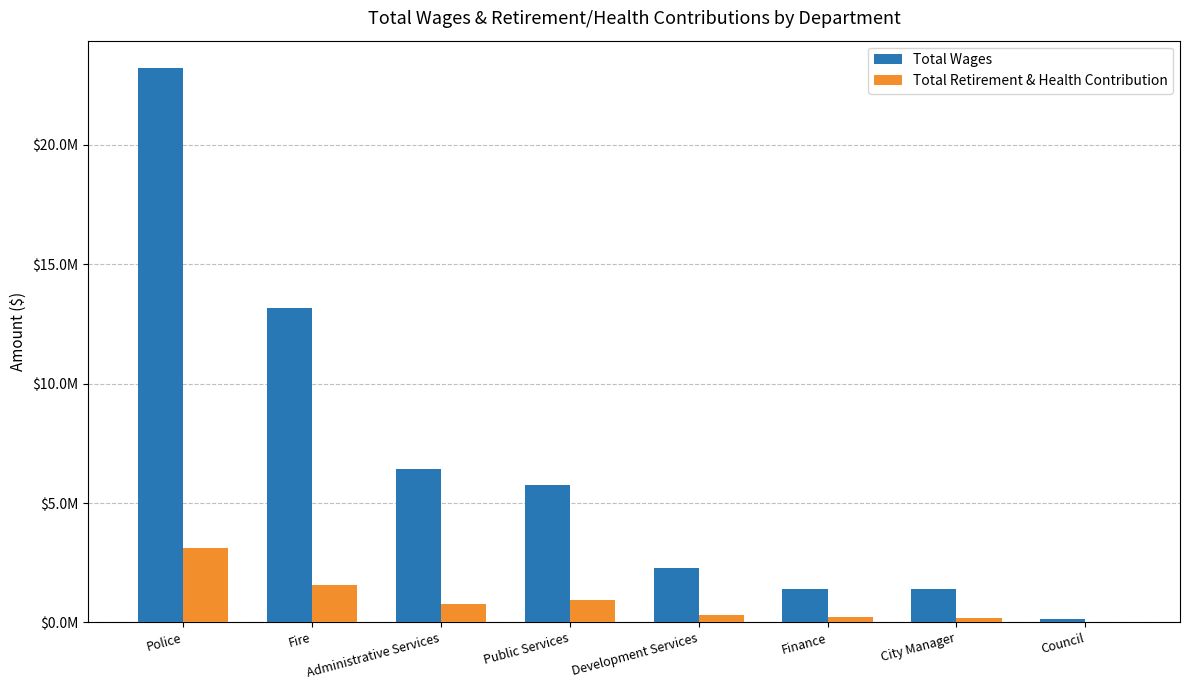

At which label does Total Retirement & Health Contribution reach its peak?

Police